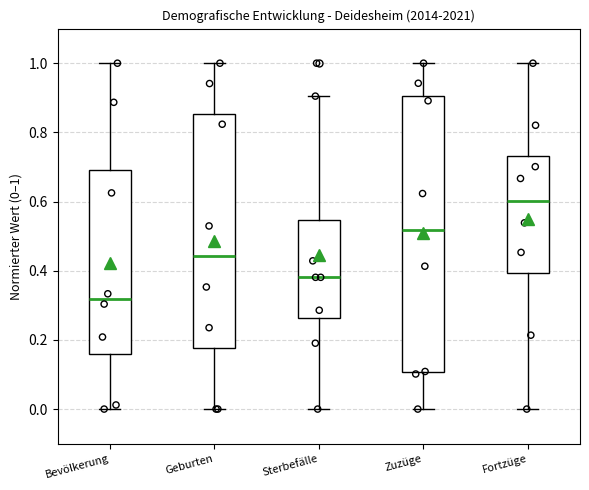

Reading left to right, read every box against the y-axis: the position of its median line, the range the box covers, and the ends of its whiskers. The values are not printed on the chart, so give them approximately, as read against the axis.

Bevölkerung: median 0.32, box 0.16 to 0.70, whiskers 0.00 to 1.00
Geburten: median 0.44, box 0.18 to 0.86, whiskers 0.00 to 1.00
Sterbefälle: median 0.38, box 0.26 to 0.54, whiskers 0.00 to 0.90
Zuzüge: median 0.52, box 0.10 to 0.90, whiskers 0.00 to 1.00
Fortzüge: median 0.60, box 0.40 to 0.74, whiskers 0.00 to 1.00